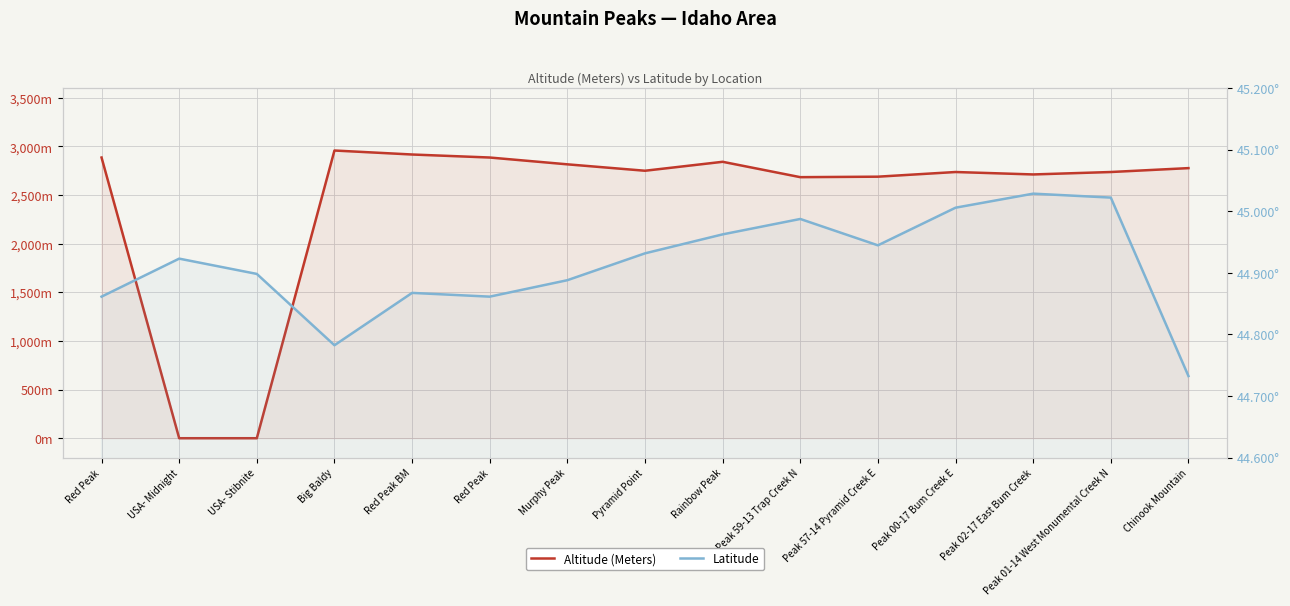

What is the total value across all series at Murphy Peak?

2860.9